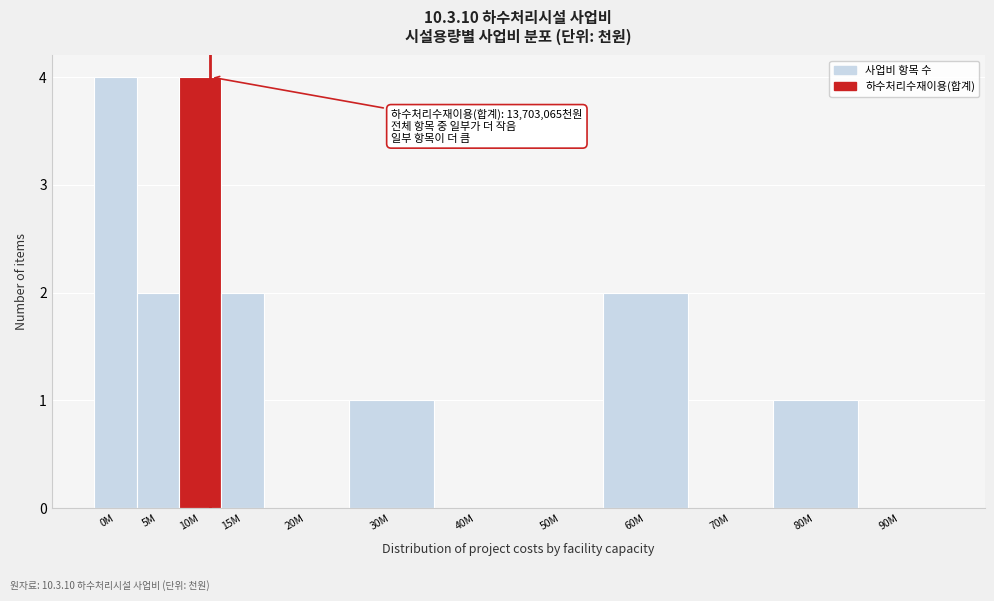

Reading right to left, extract all data points from this chart.

90M=0	80M=1	70M=0	60M=2	50M=0	40M=0	30M=1	20M=0	15M=2	10M=4	5M=2	0M=4